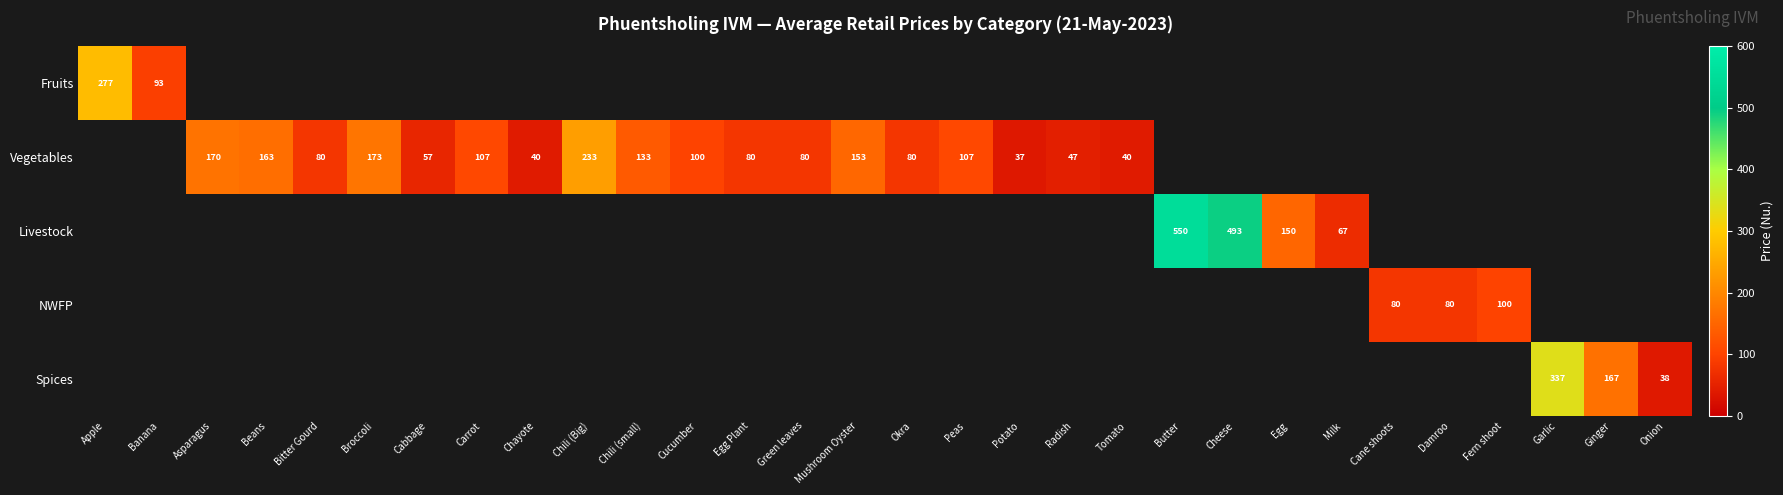

How many series are shown in this chart?

5